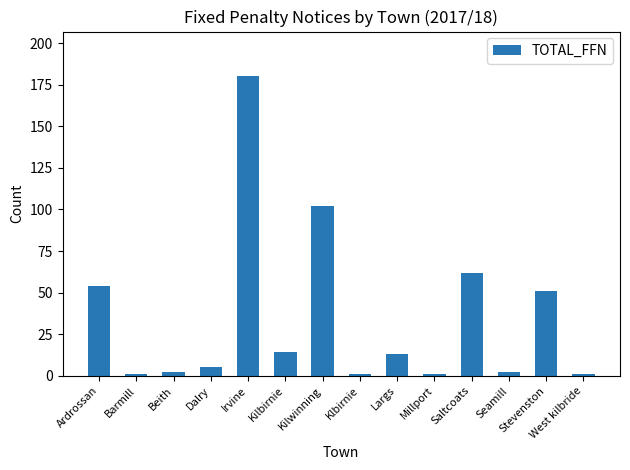

What is the label of the 6th bar from the left?

Kilbirnie